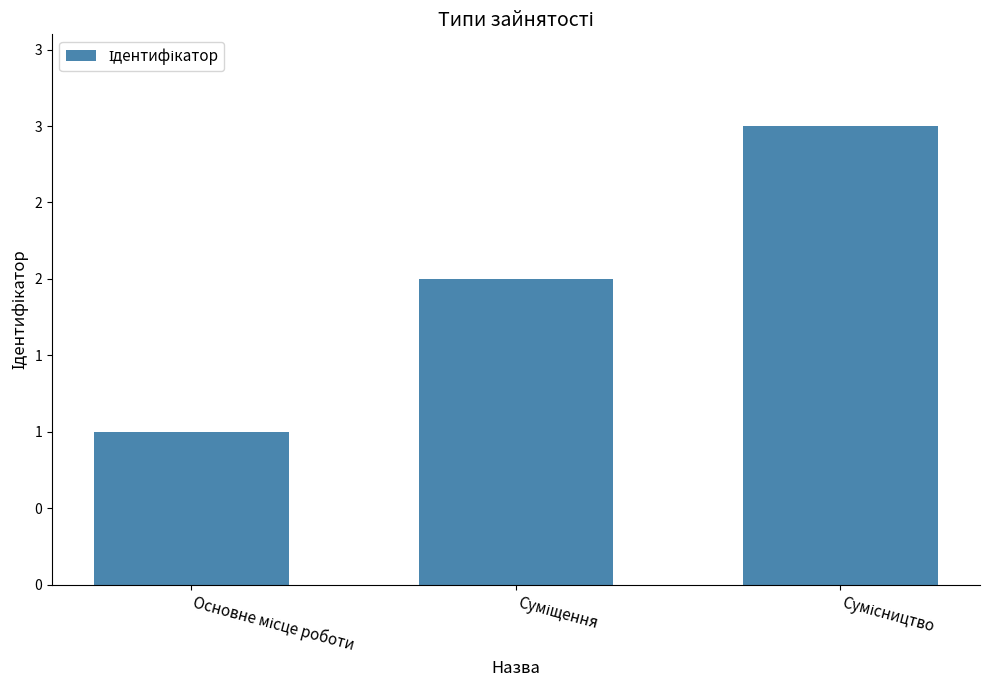

Are the bars horizontal?

No